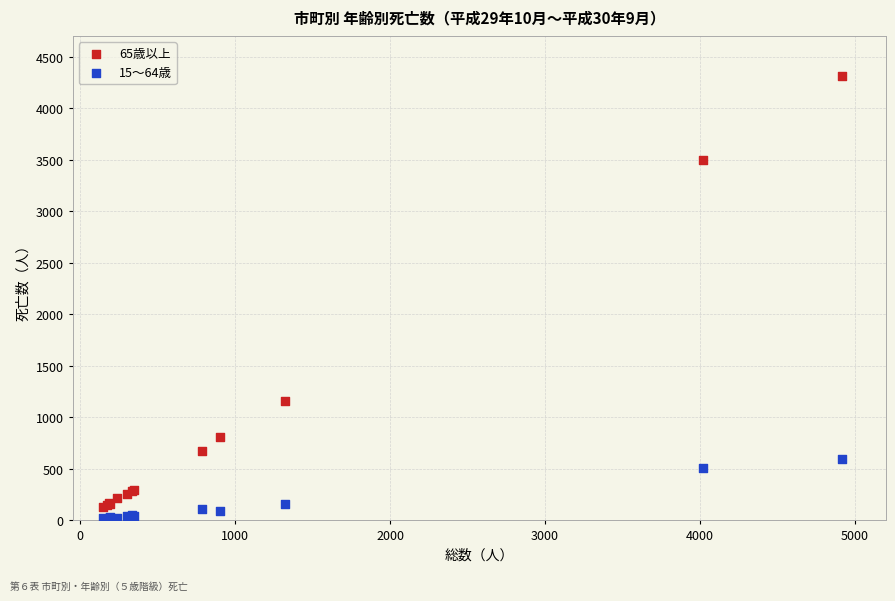

Which series has the widest spread of Y values?

65歳以上